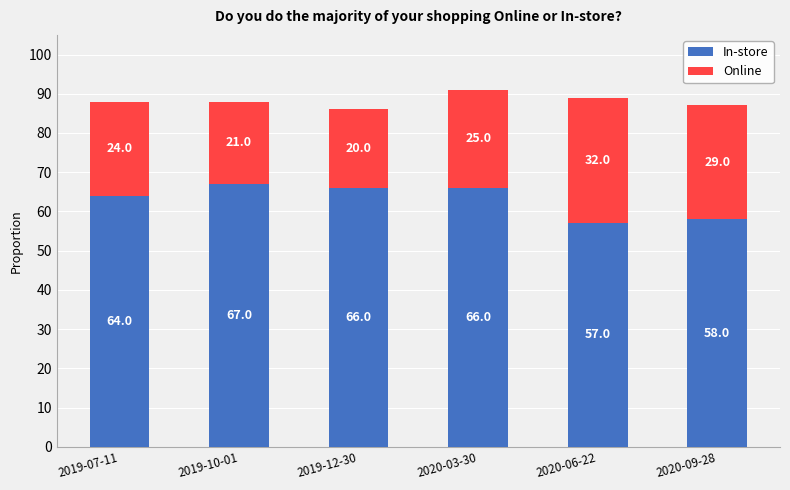

What is the label of the 3rd bar from the left?

2019-12-30